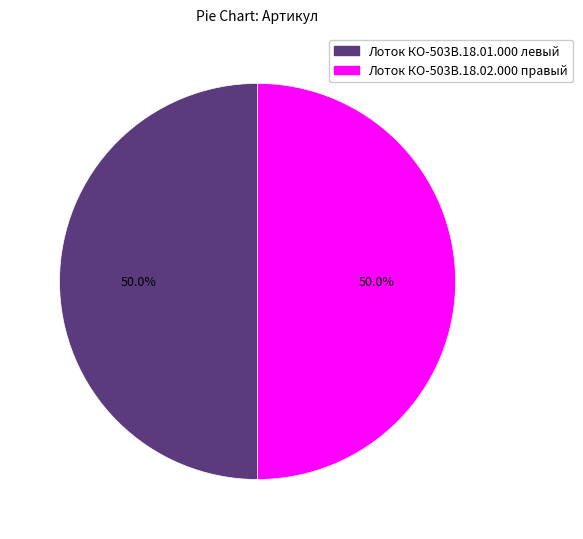

Approximately how many times larger is the value at Лоток КО-503В.18.01.000 левый compared to Лоток КО-503В.18.02.000 правый?

1.0